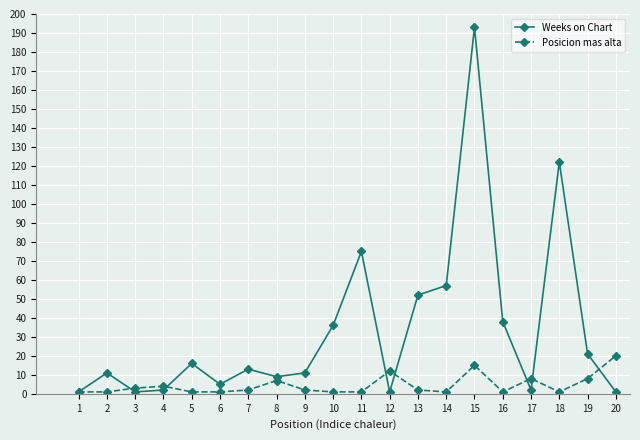

Does the chart display data point markers on the line(s)?

Yes